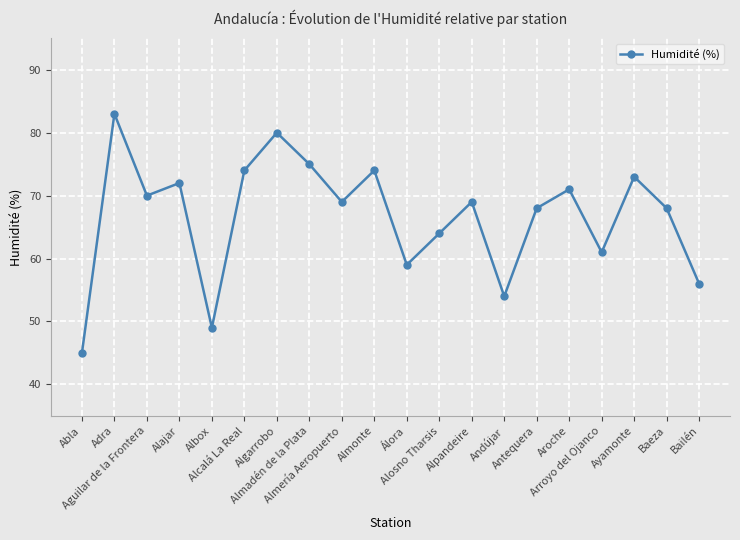

What is the average value?

67